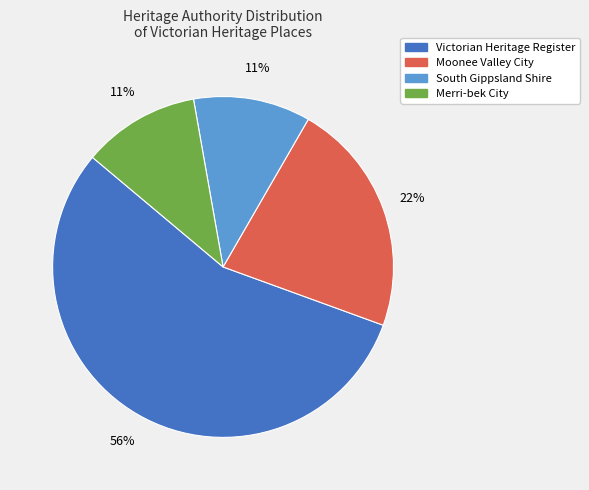

How many segments does this pie chart have?

4